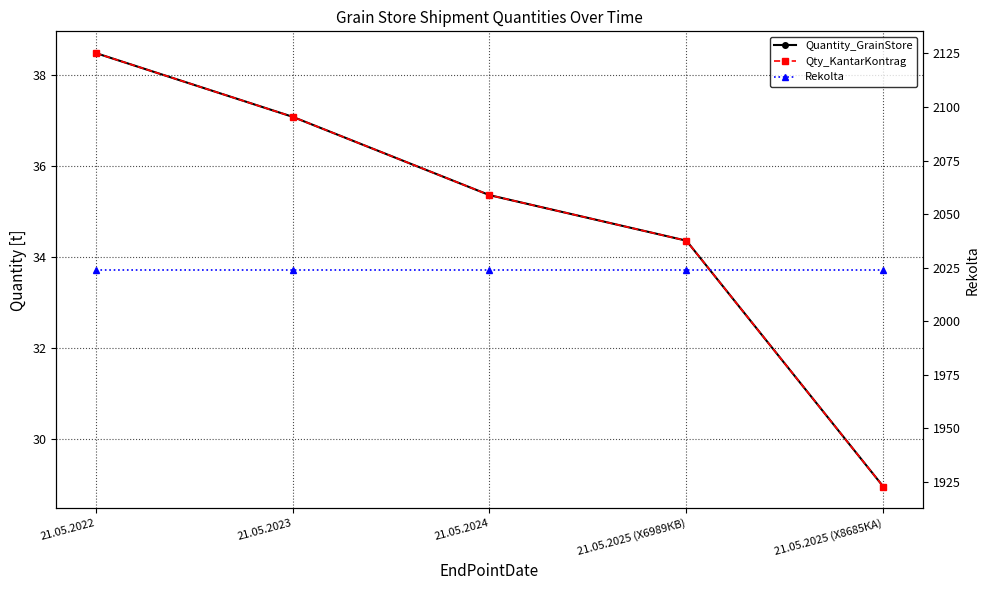

True or false: Quantity_GrainStore and Rekolta cross at least once.

False